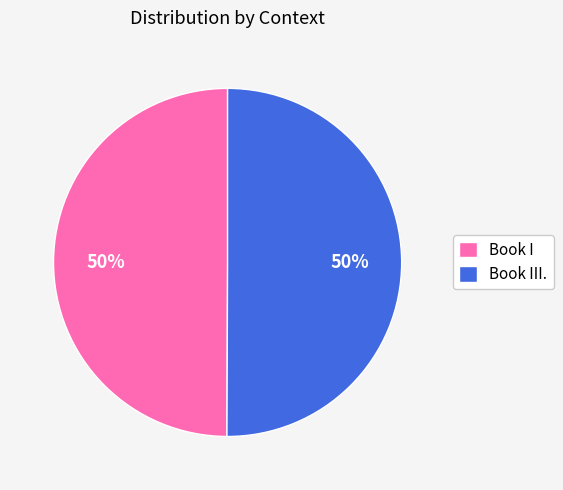

What is the ratio of the value at Book I to the value at Book III.?

1.0